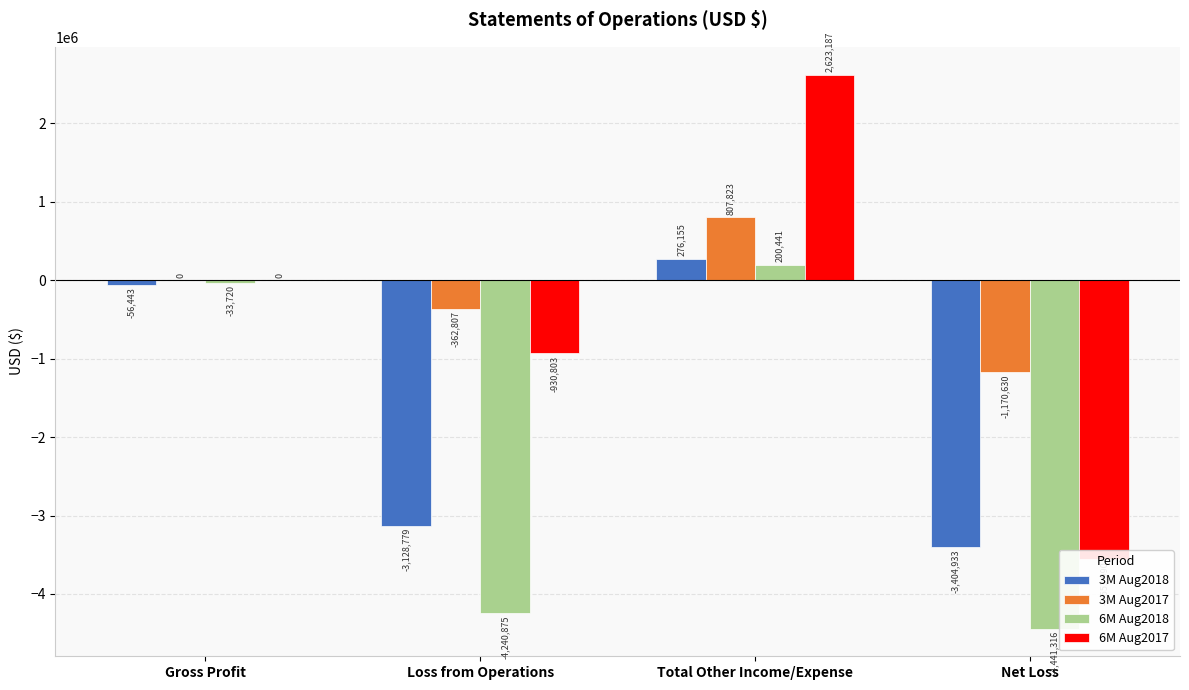

What is the label of the 2nd bar from the left?

Loss from Operations